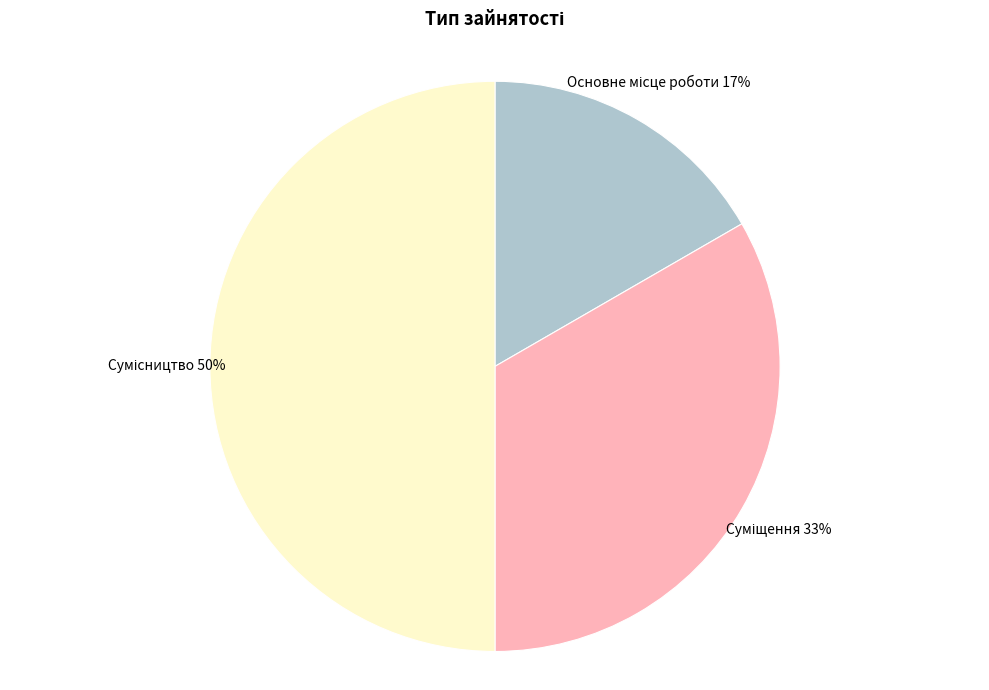

To the nearest percent, what is the average slice percentage?

33%